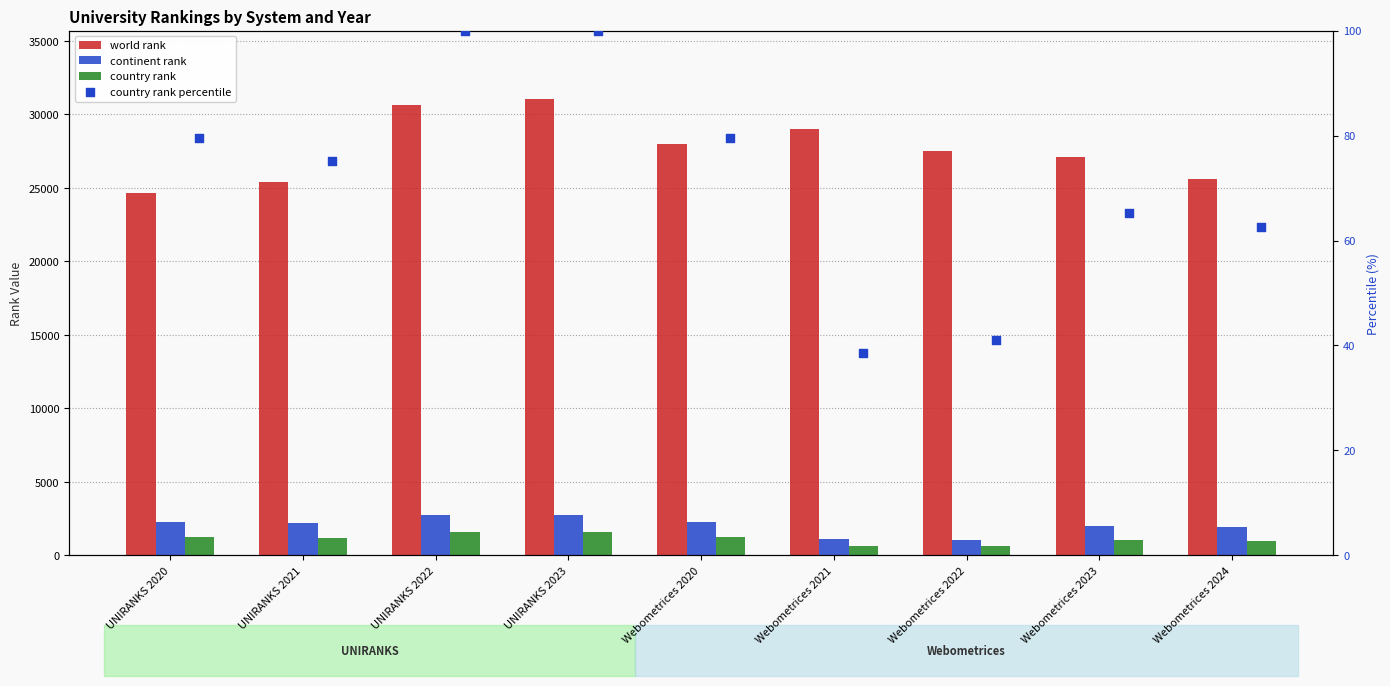

Which series has the widest spread of Y values?

world rank